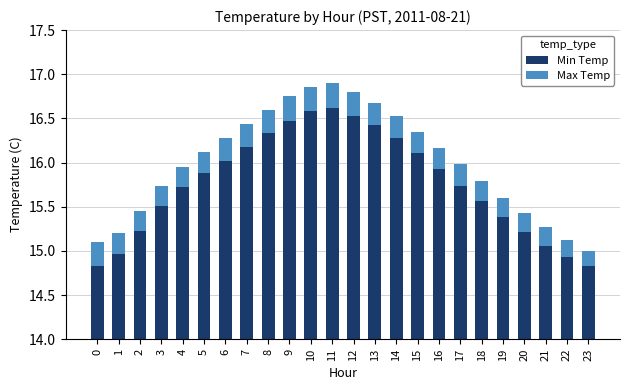

Which series changed the most between 2 and 12?

Min Temp